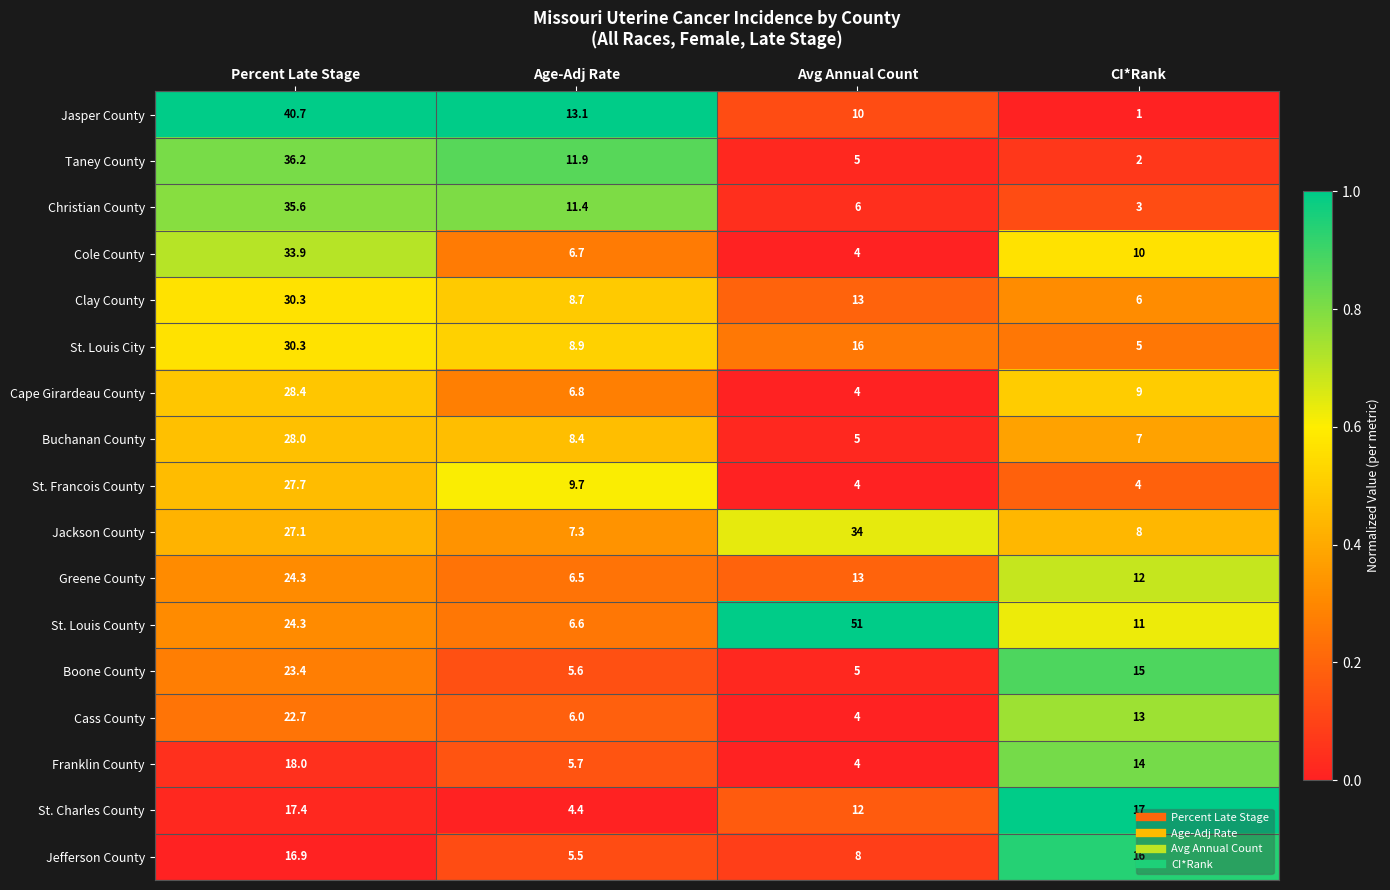

Rank the categories by Cole County value from highest to lowest.

Percent Late Stage, CI*Rank, Age-Adj Rate, Avg Annual Count